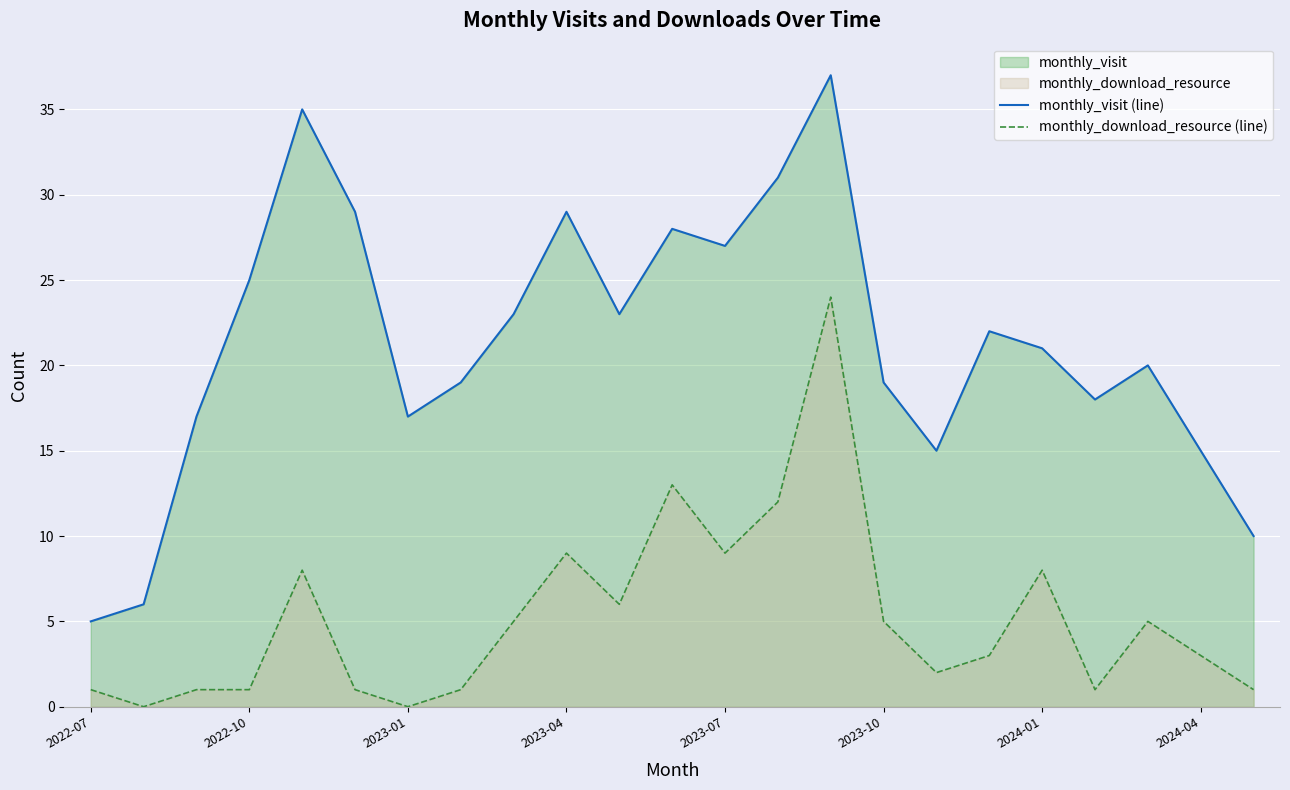

Rank the series by their average value, from highest to lowest.

monthly_visit (line), monthly_download_resource (line)